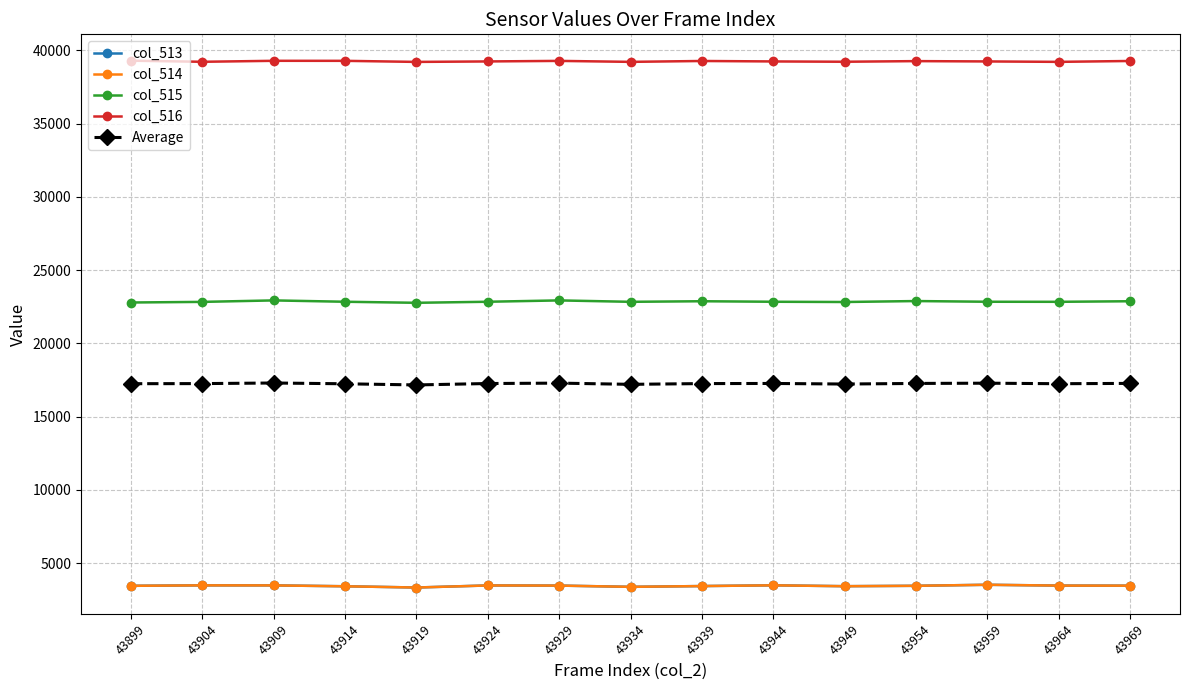

How many series are shown in this chart?

5